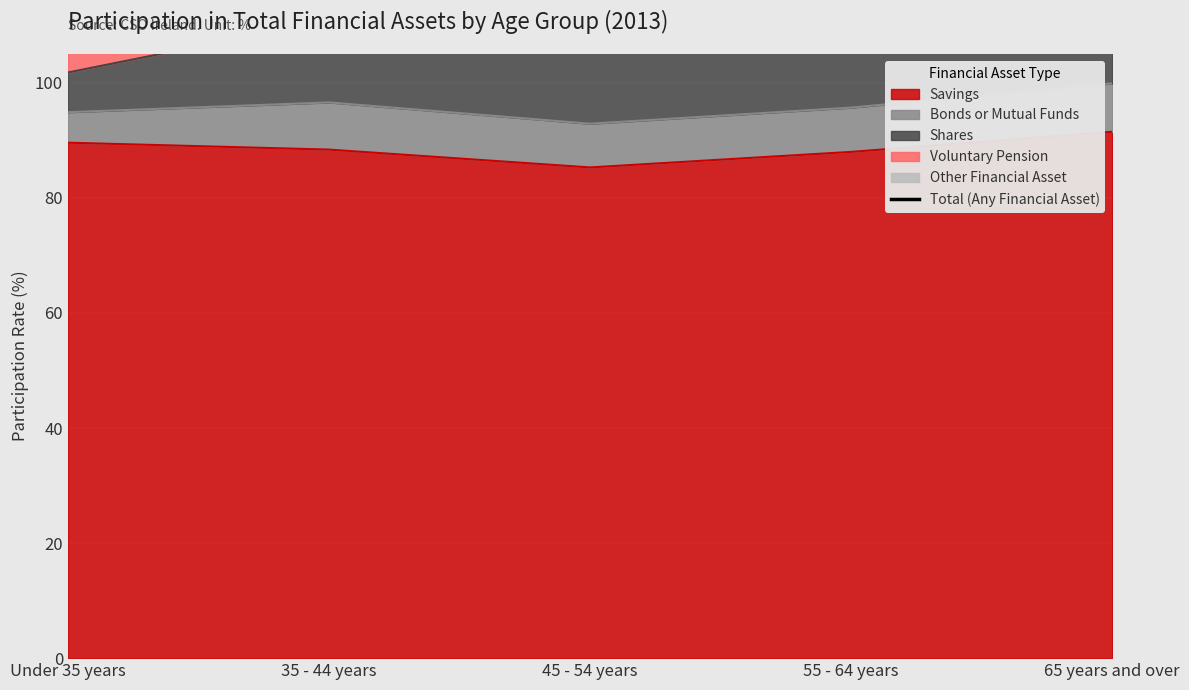

What is the label of the 1st point from the left?

Under 35 years